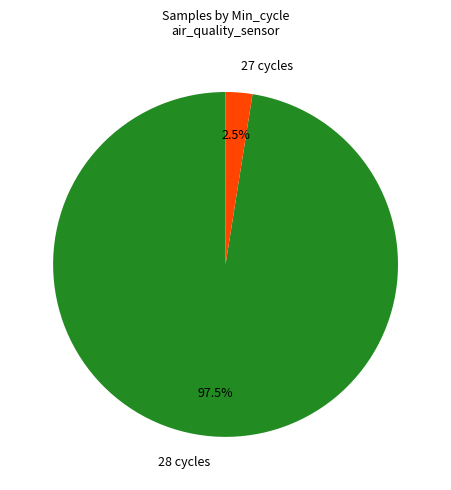

Rank the categories by value from lowest to highest.

27 cycles, 28 cycles